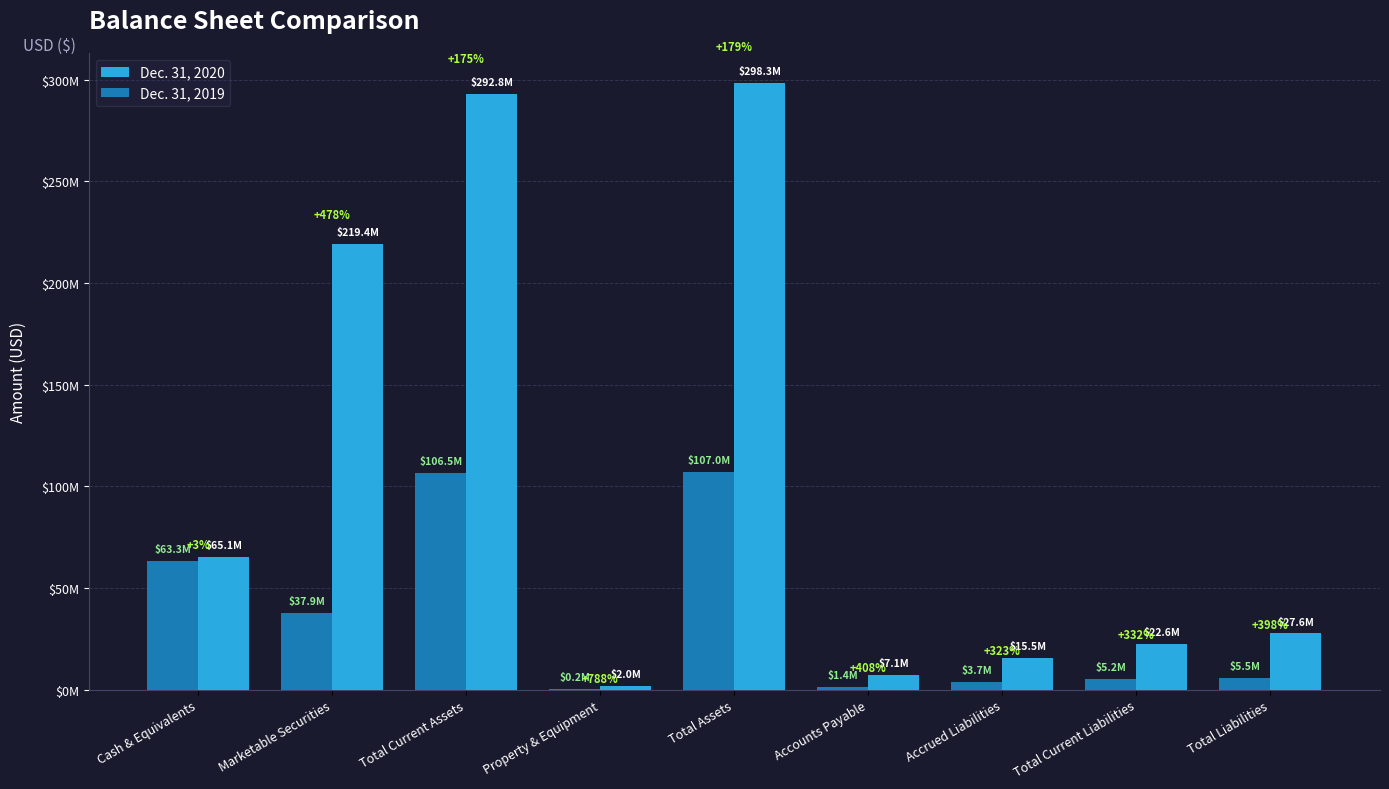

List the series in order of their peak value, lowest first.

Dec. 31, 2019, Dec. 31, 2020